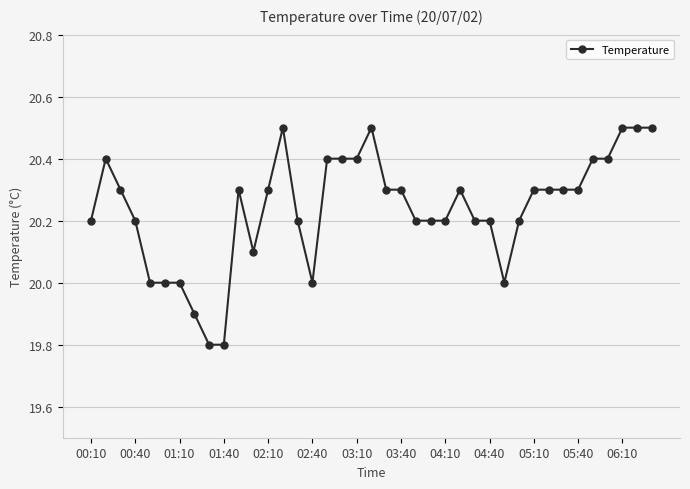

What is the average value?

20.2